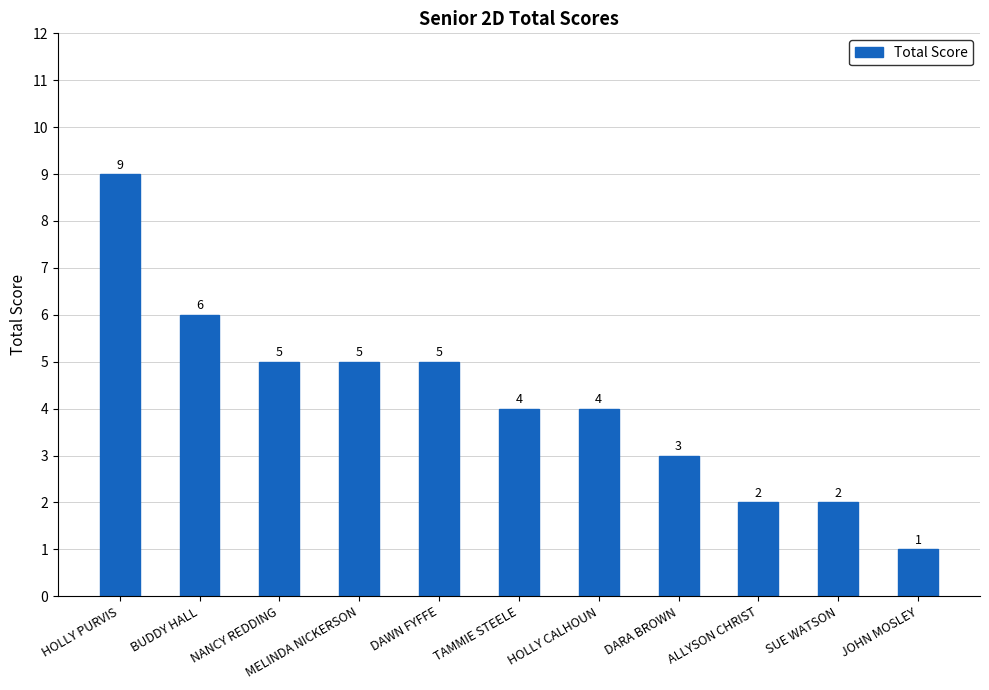

The value at DARA BROWN is 3. True or false?

True